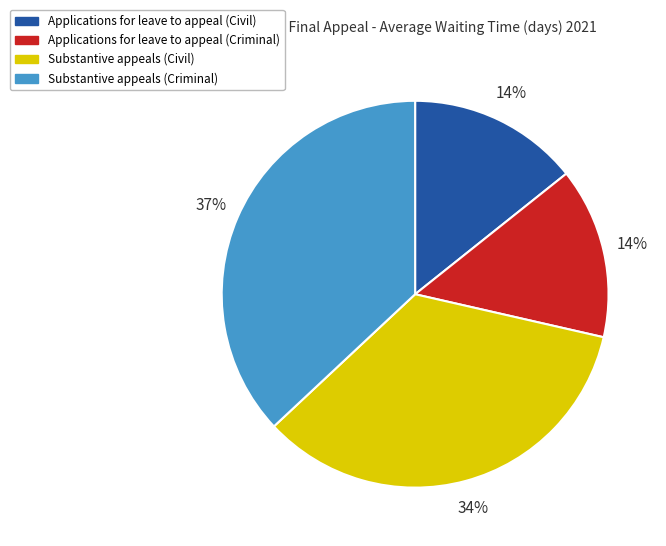

Is it true that Substantive appeals (Criminal) is 24% of the pie?

False